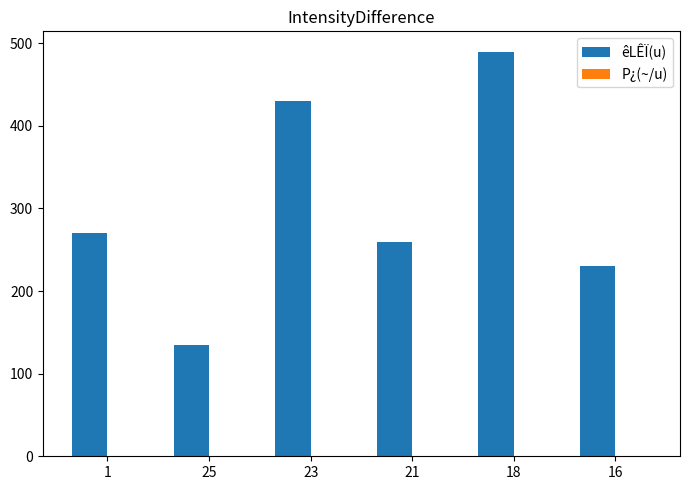

Which category has the highest value across all series?

18